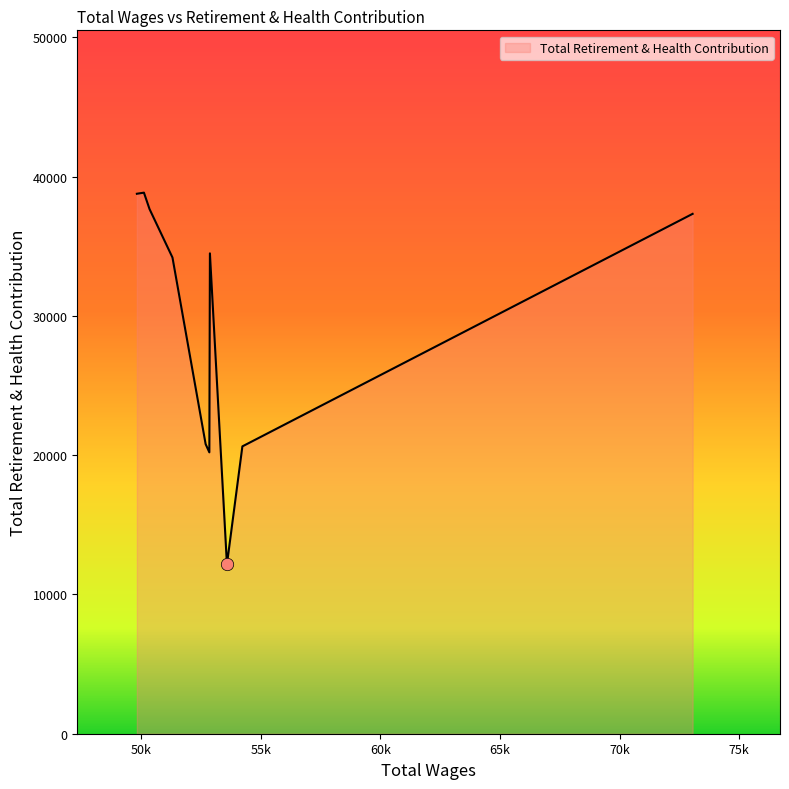

What is the maximum value shown in the chart?

38849